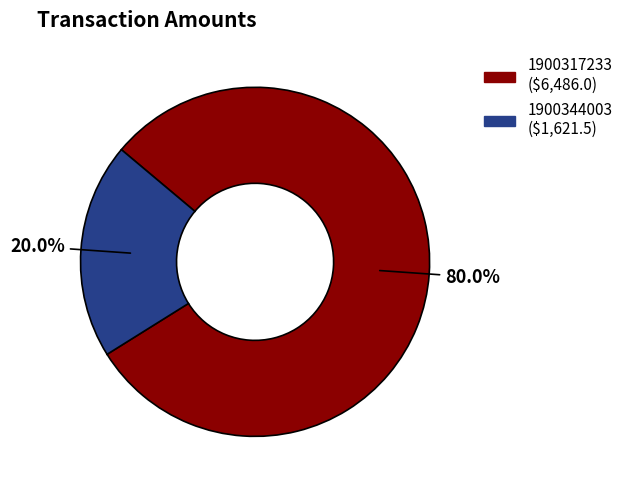

Rank the categories by value from lowest to highest.

1900344003, 1900317233